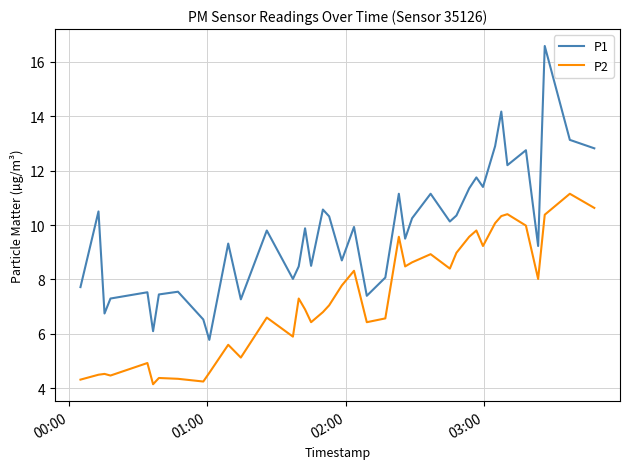

What is the lowest value of the P1 series?

5.8